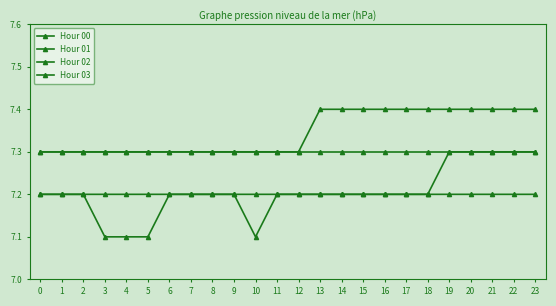

What is the approximate value of Hour 01 at 5?

7.2